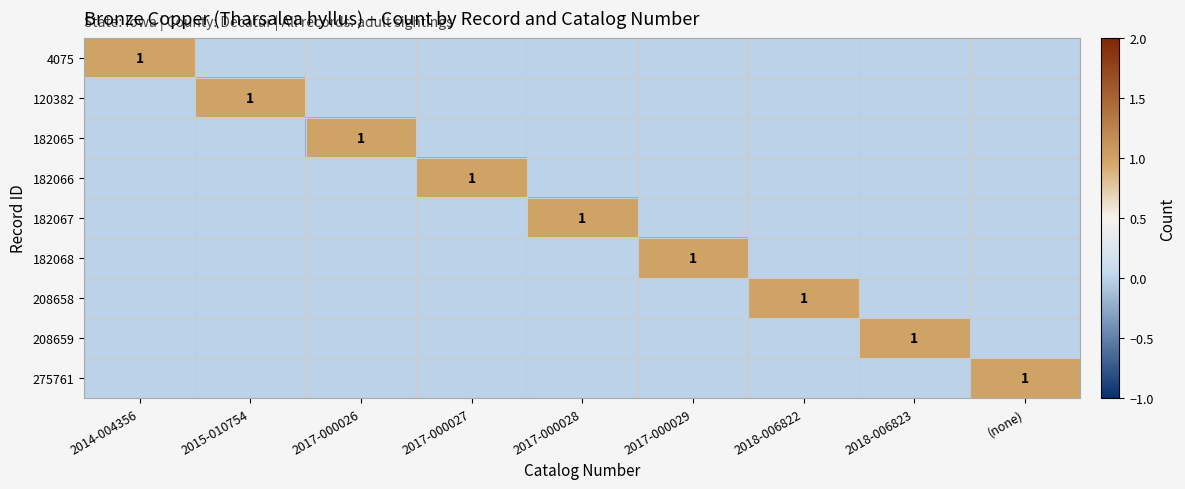

What is the maximum value for 182068?

1